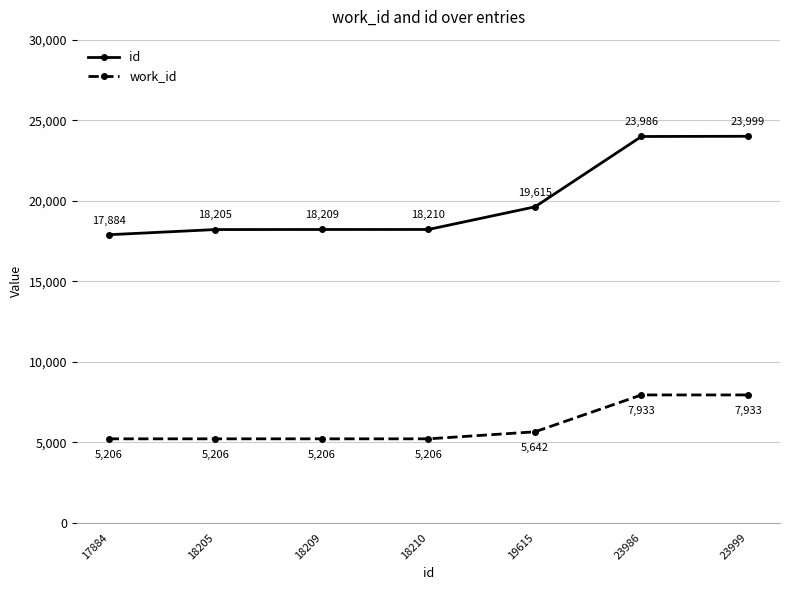

The id series shows 23999 at 23999. True or false?

True